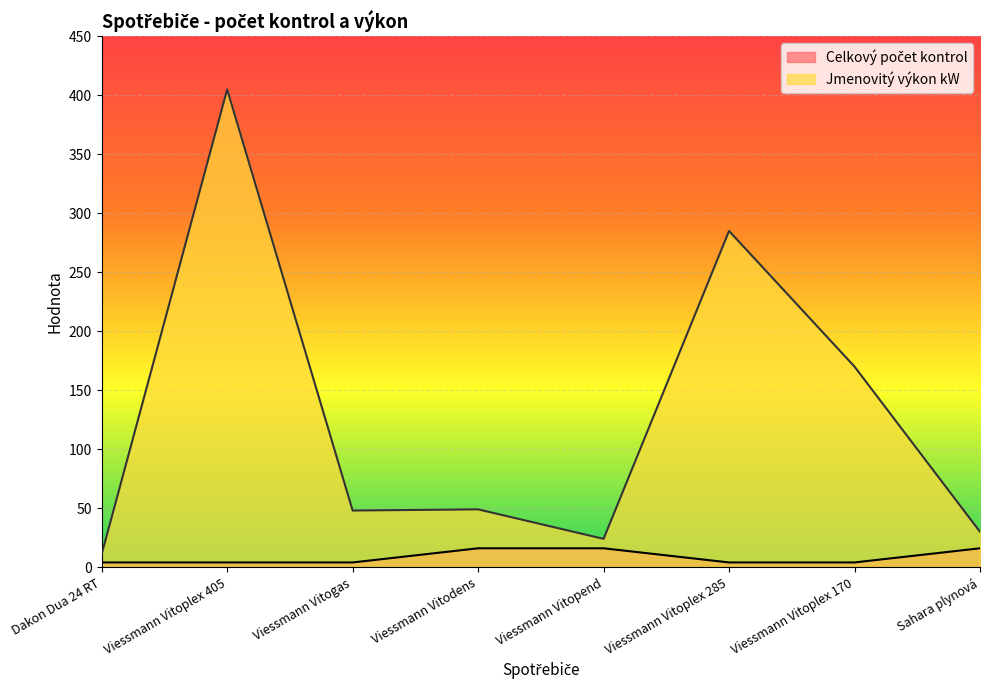

Reading right to left, what are all the values shown in this chart?

Celkový počet kontrol: Sahara plynová=16	Viessmann Vitoplex 170=4	Viessmann Vitoplex 285=4	Viessmann Vitopend=16	Viessmann Vitodens=16	Viessmann Vitogas=4	Viessmann Vitoplex 405=4	Dakon Dua 24 RT=4
Jmenovitý výkon kW: Sahara plynová=30	Viessmann Vitoplex 170=170	Viessmann Vitoplex 285=285	Viessmann Vitopend=24	Viessmann Vitodens=49	Viessmann Vitogas=48	Viessmann Vitoplex 405=405	Dakon Dua 24 RT=11